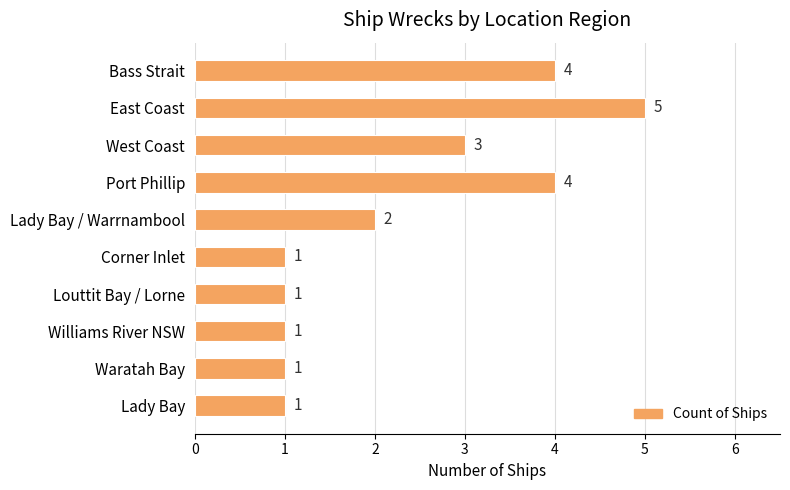

What is the smallest value displayed?

1